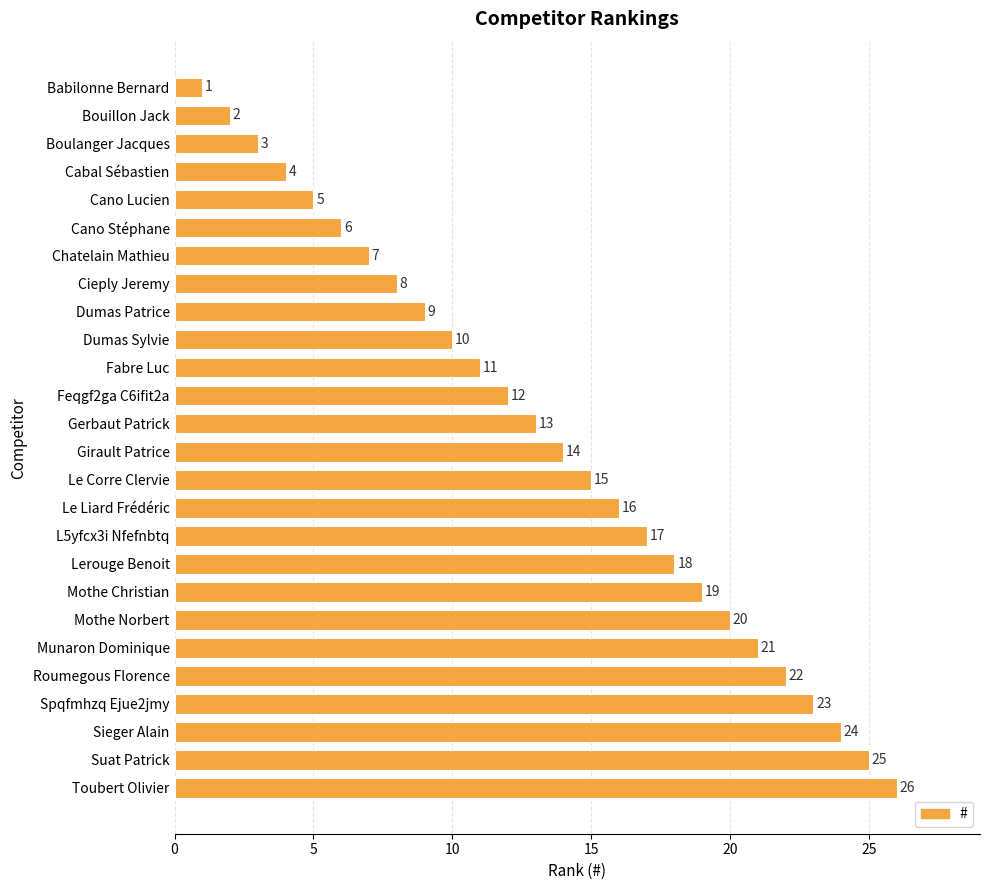

What is the ratio of the value at Cieply Jeremy to the value at Cano Lucien?

1.6